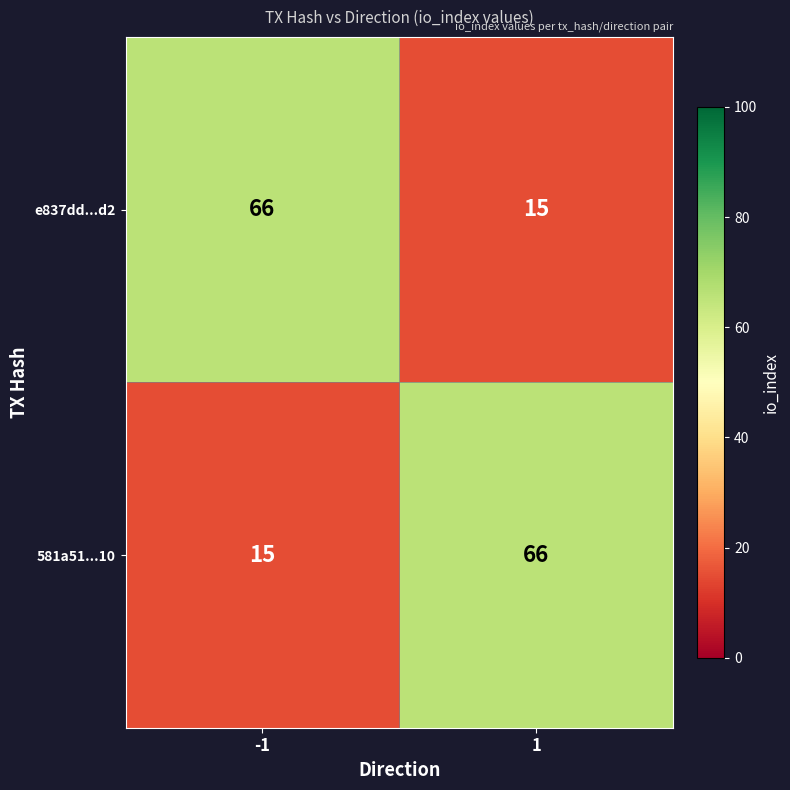

At 1, list the series in order from largest to smallest.

581a51...10, e837dd...d2